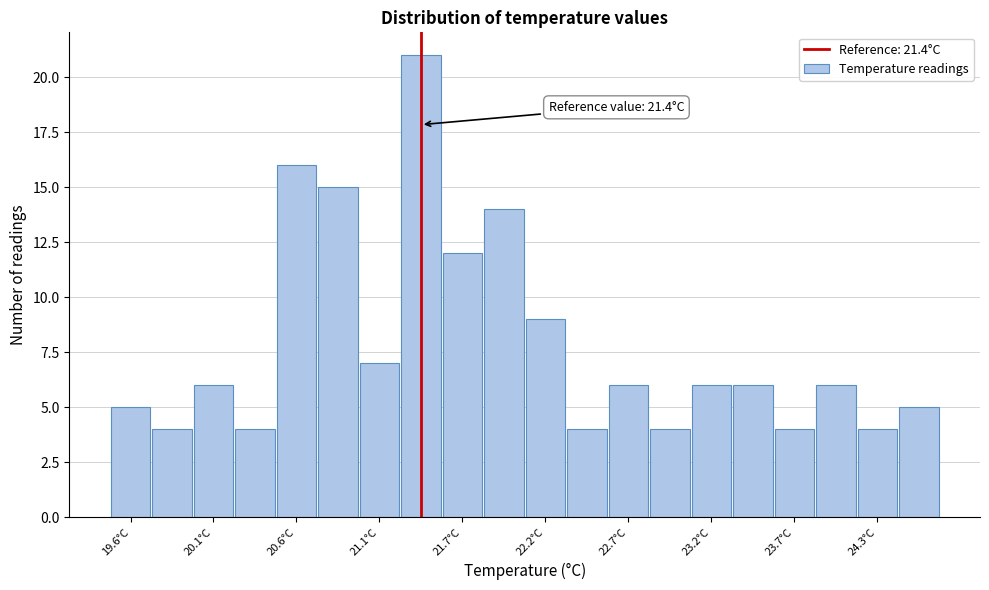

Read against the x-axis, roughly where is the centre of the tallest bar?

21.4